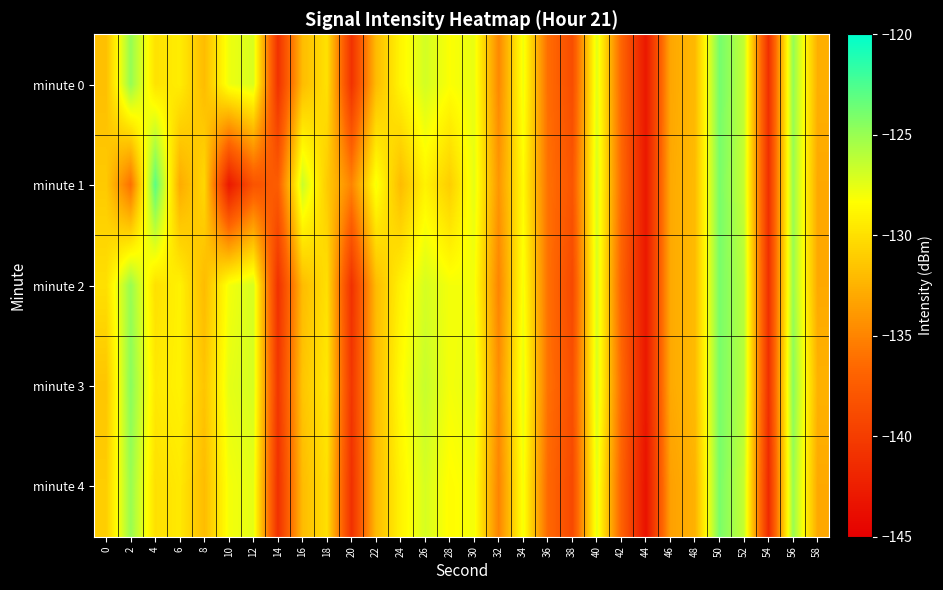

At how many categories does at least one series exceed -136?

24